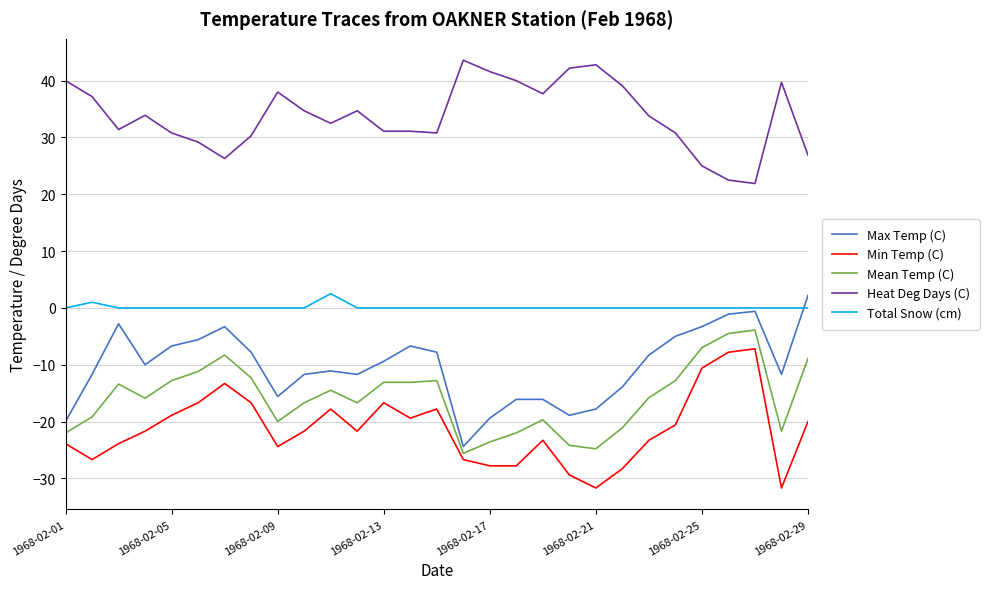

What is the minimum value for Max Temp (C)?

-24.4